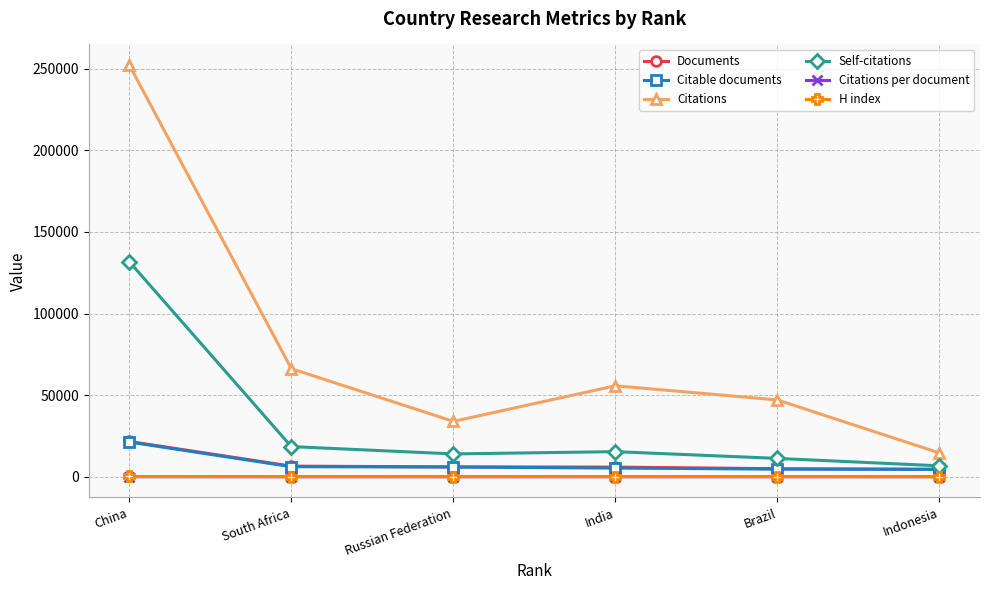

At which label does Self-citations reach its peak?

China